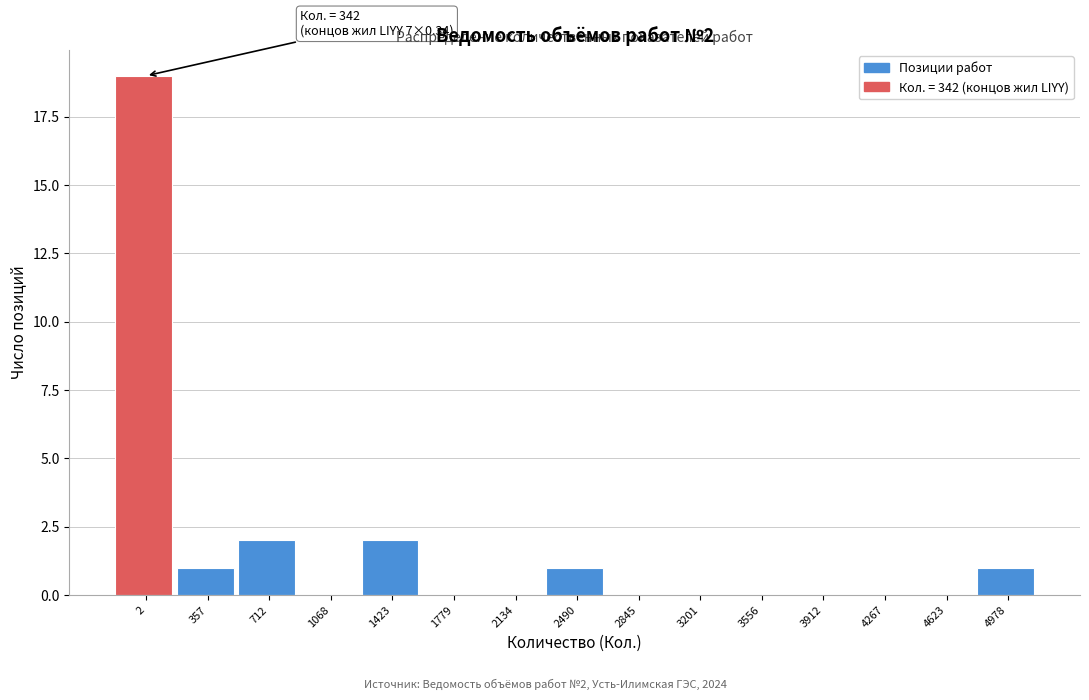

Reading right to left, transcribe all the data shown in this chart.

4978=1	4623=0	4267=0	3912=0	3556=0	3201=0	2845=0	2490=1	2134=0	1779=0	1423=2	1068=0	712=2	357=1	2=19